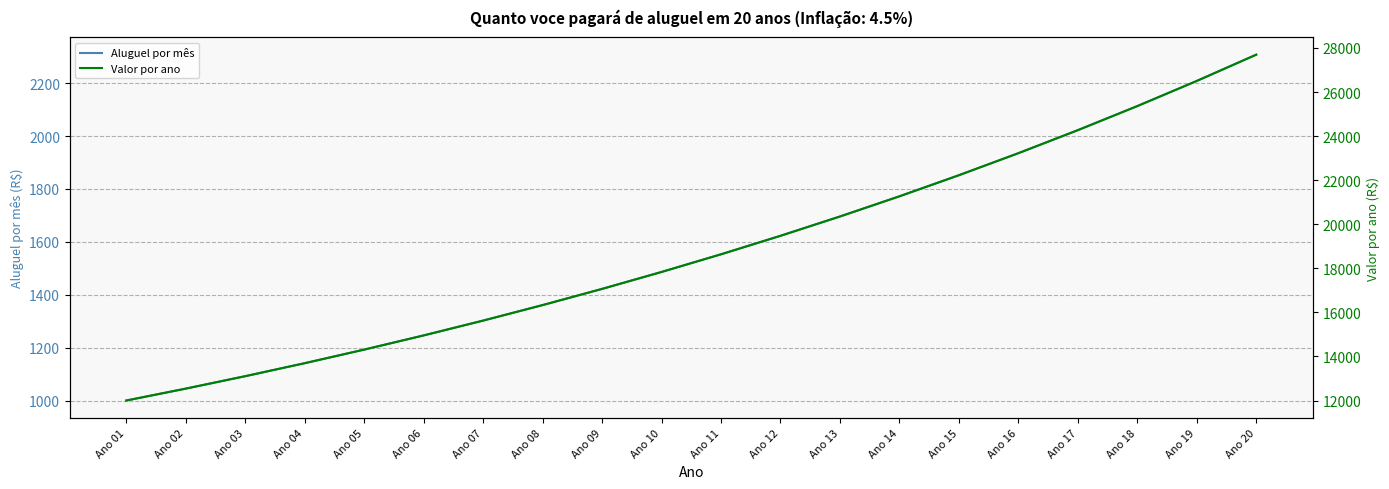

Does the chart display data point markers on the line(s)?

No